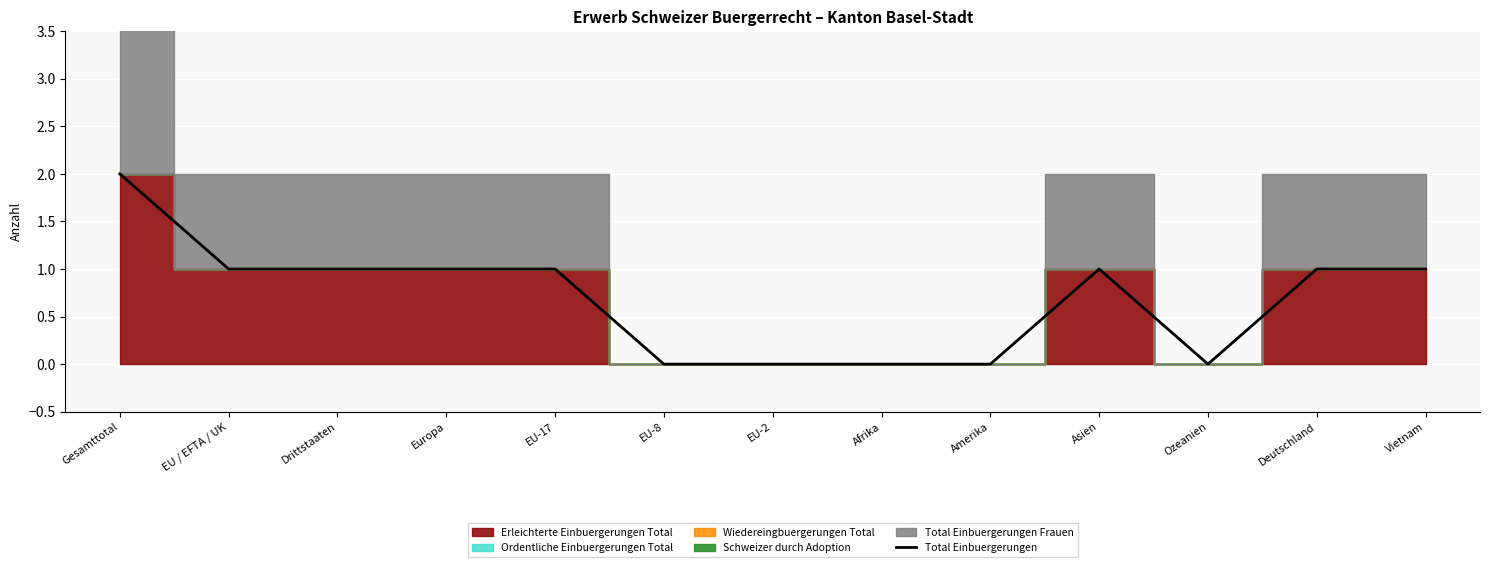

What position from the left is Gesamttotal?

1